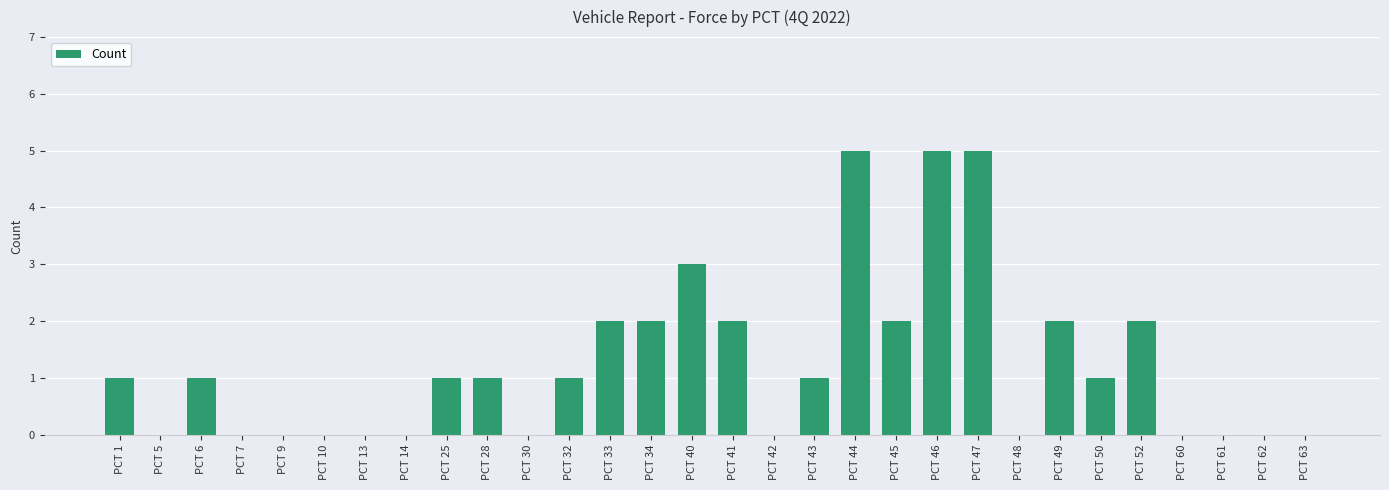

What is the maximum value shown in the chart?

5